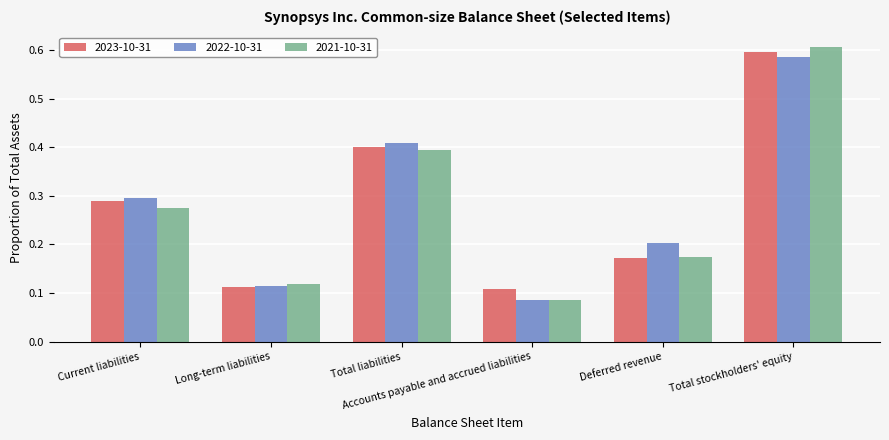

Rank the series at Total liabilities from lowest to highest value.

2021-10-31, 2023-10-31, 2022-10-31